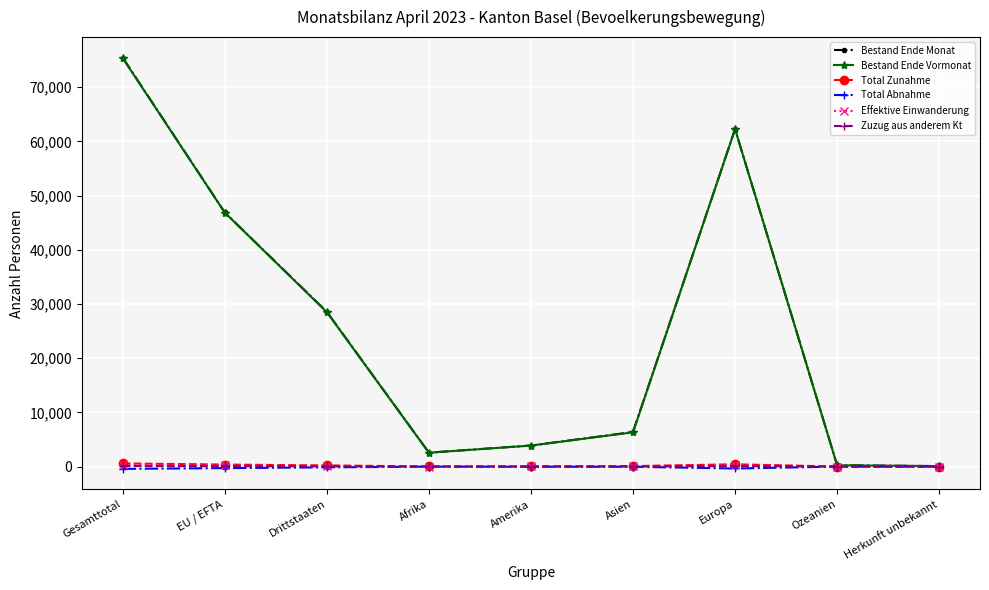

What is the maximum value shown in the chart?

75427